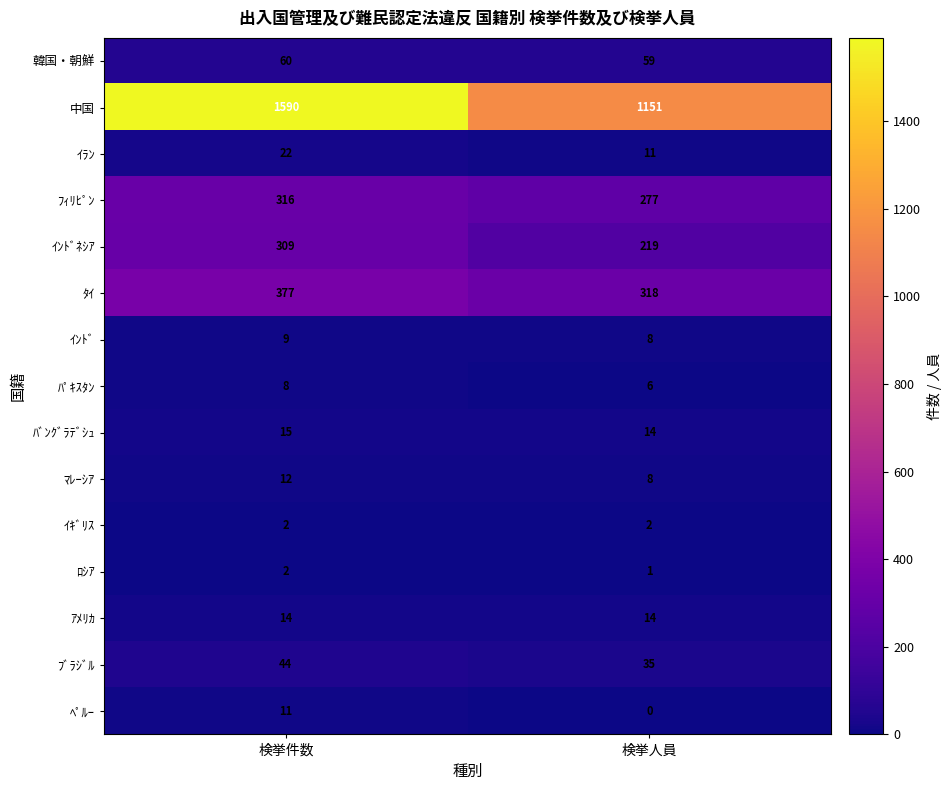

What is the sum of all 中国 values?

2741